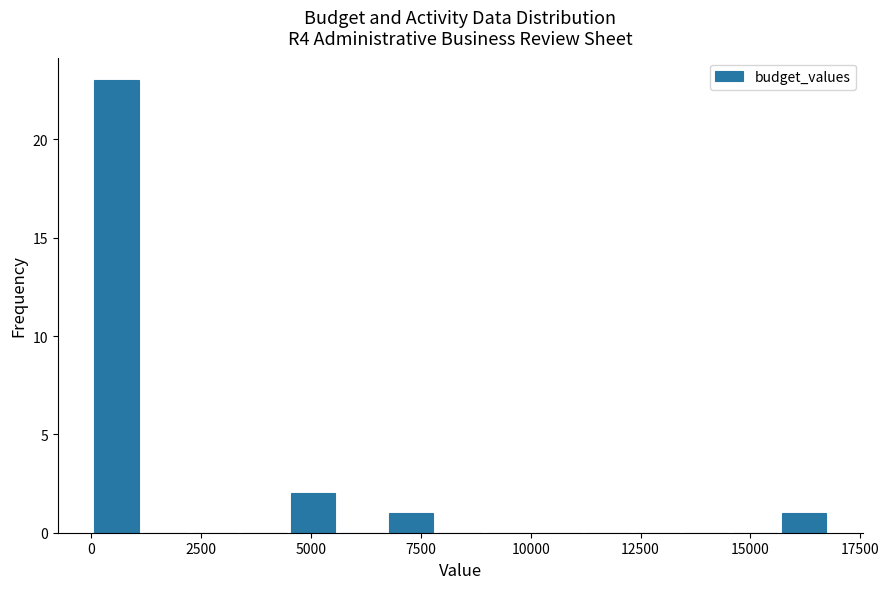

Read against the x-axis, roughly where is the centre of the tallest bar?

500